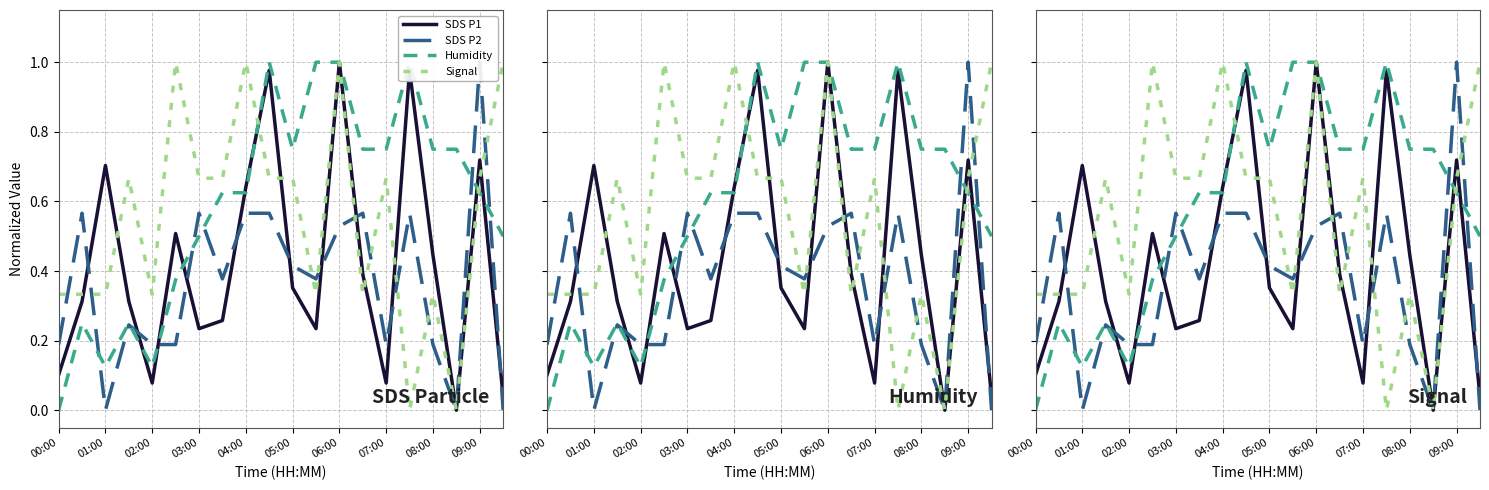

In Humidity, how many points are higher than both neighbors (excluding endpoints)?

4